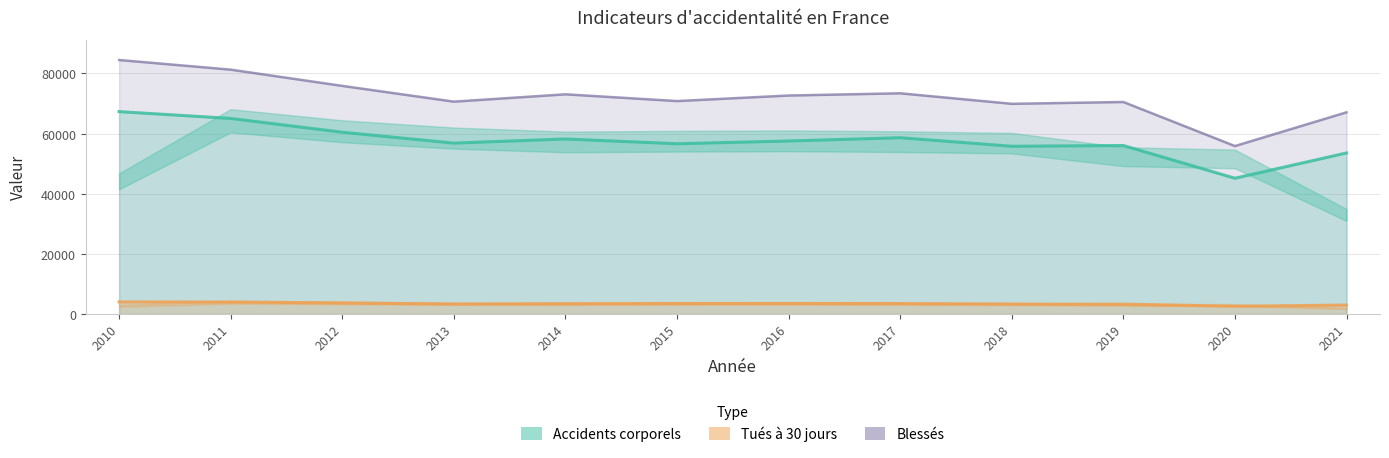

What is the smallest value displayed?

2541